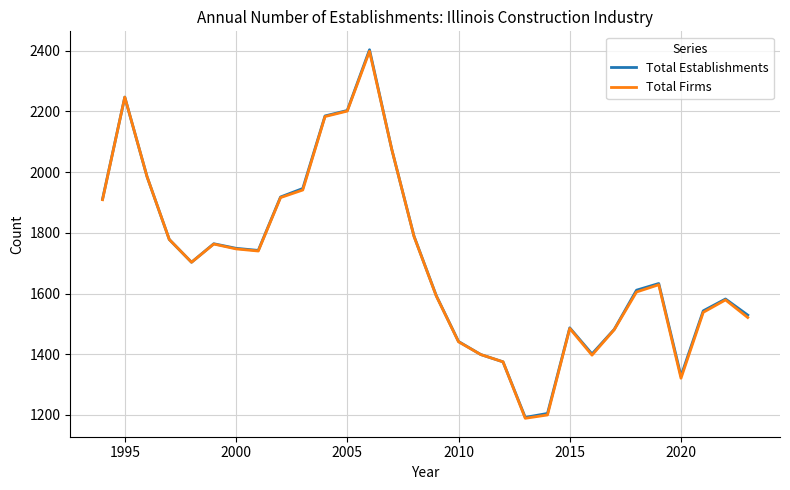

Which series has the widest spread of values?

Total Establishments